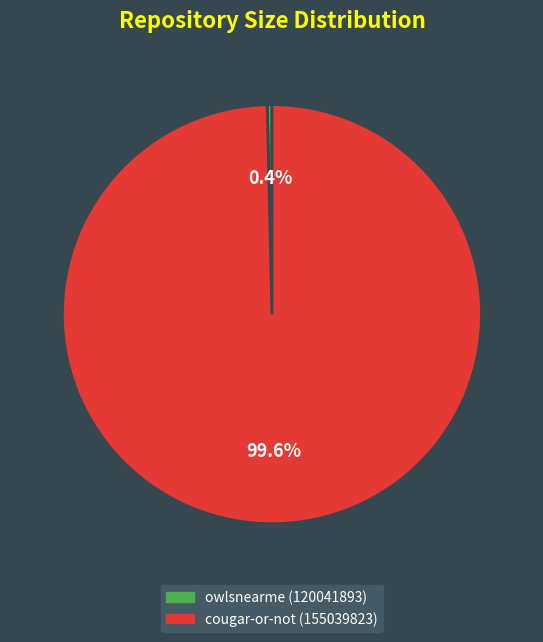

Do owlsnearme (120041893) and cougar-or-not (155039823) together represent more than half of the pie?

Yes